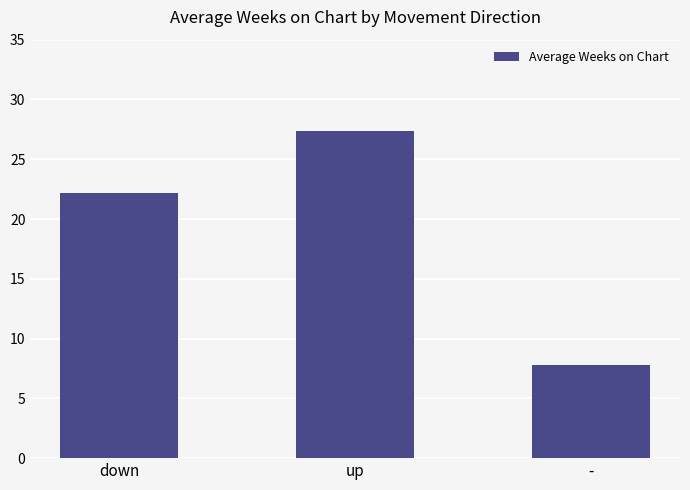

How many values are below 22?

1